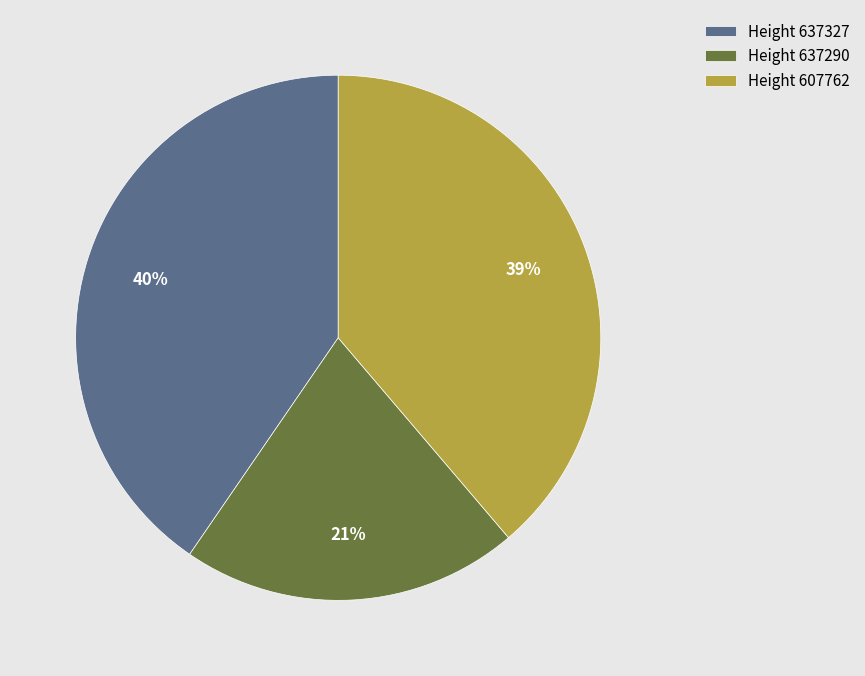

Between Height 607762 and Height 637327, which is larger?

Height 637327